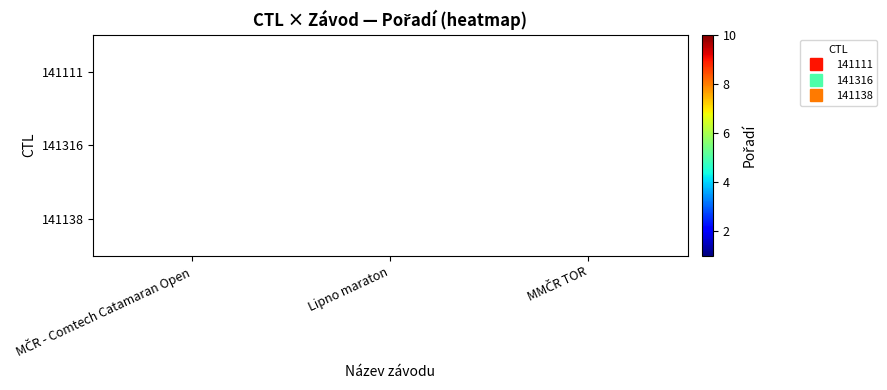

At how many categories does at least one series exceed 5?

2